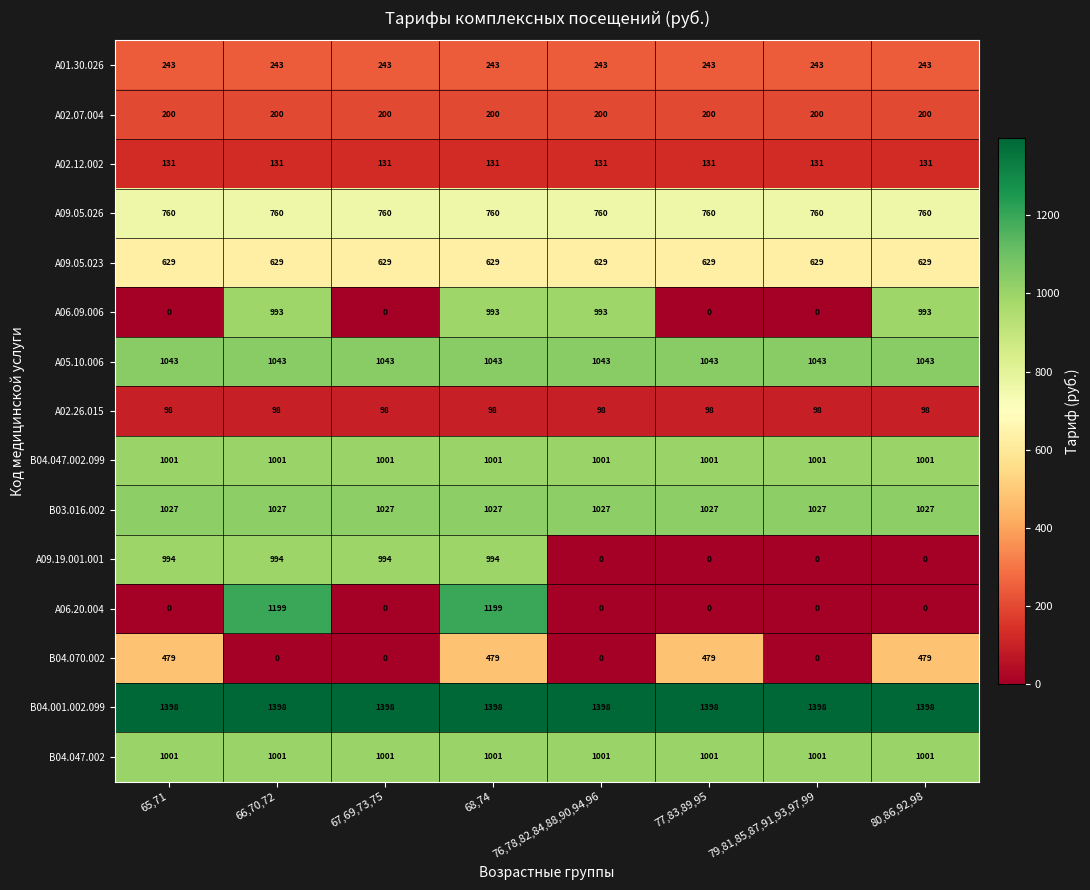

Which series has the widest spread of values?

A06.20.004